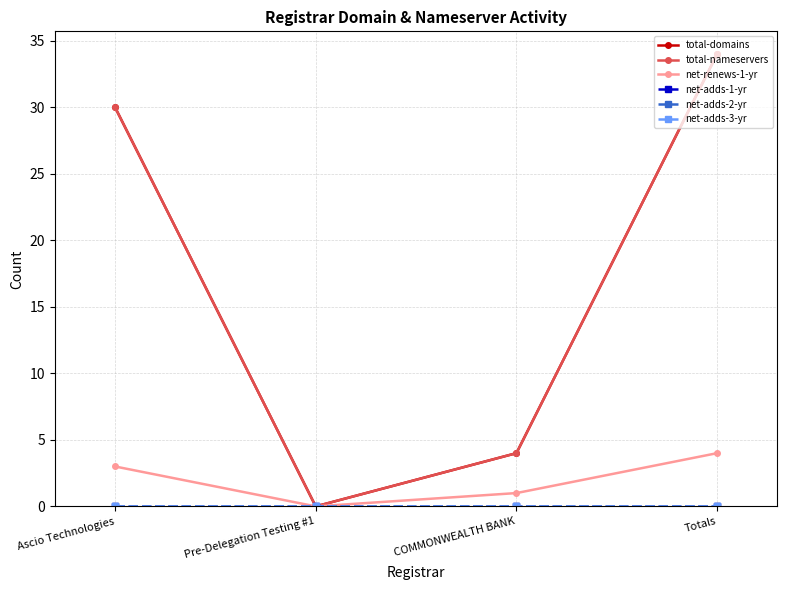

Between Totals and Ascio Technologies, which is larger?

Totals